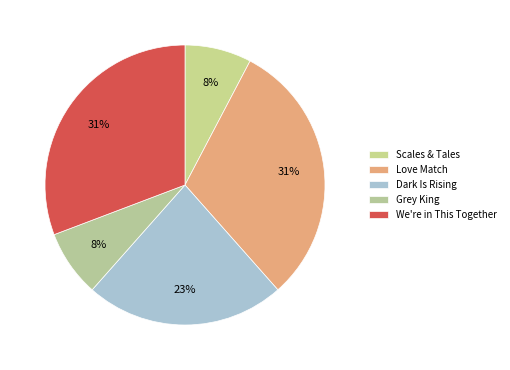

Rank the categories by value from lowest to highest.

Scales & Tales, Grey King, Dark Is Rising, Love Match, We're in This Together